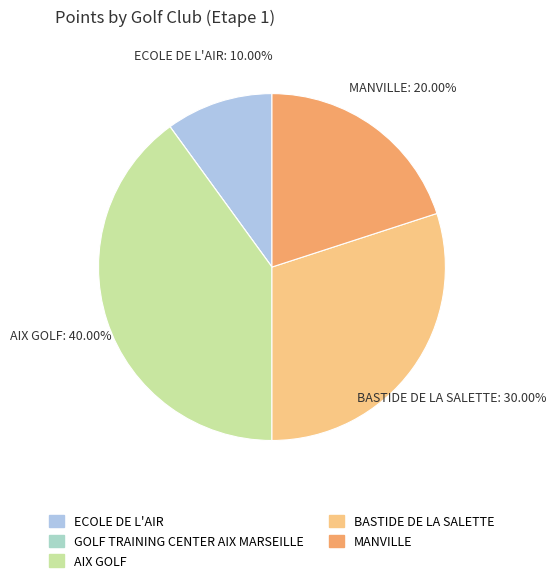

Combined, what portion of the pie is AIX GOLF and MANVILLE?

60.0%